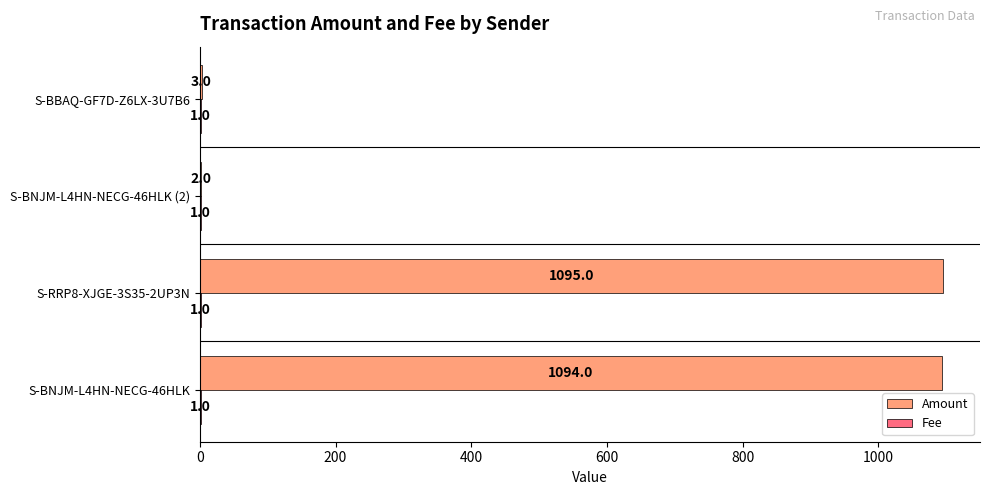

What is the sum of all Amount values?

2194